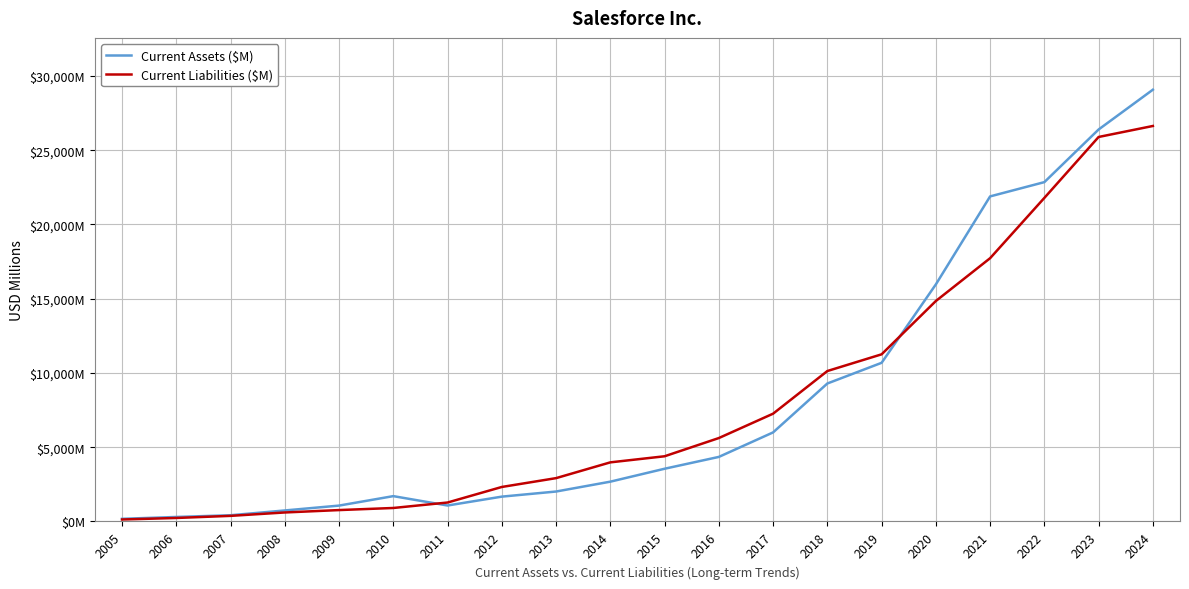

The Current Assets ($M) series shows 1210 at 2008. True or false?

False